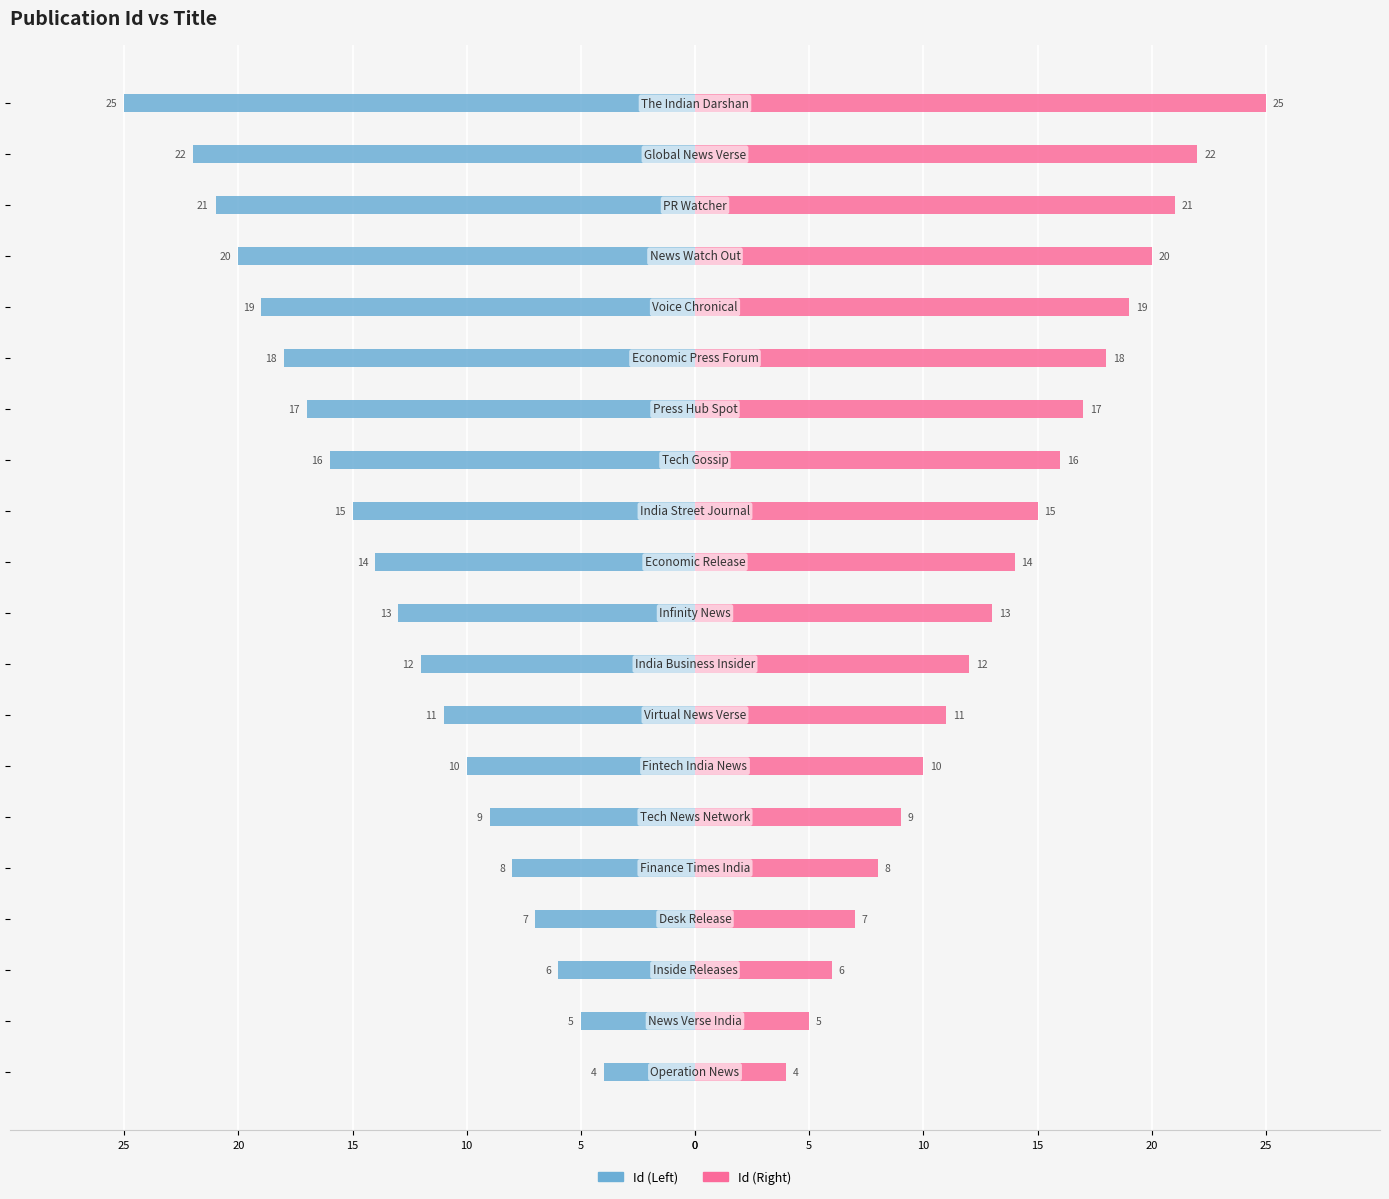

What is the maximum value shown in the chart?

25